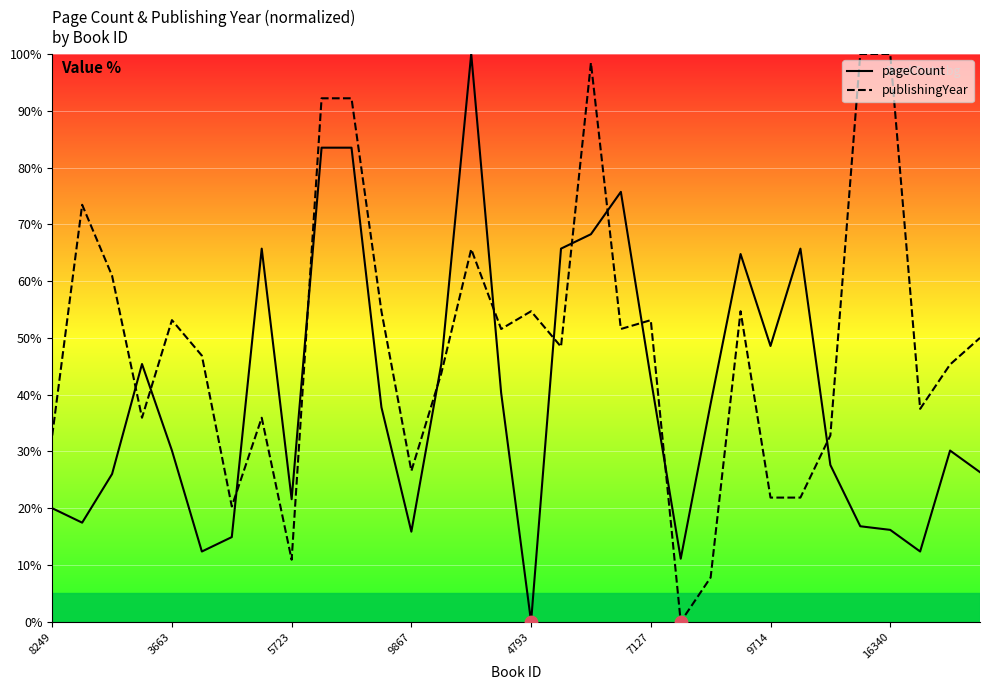

At how many categories does at least one series exceed 69?

8